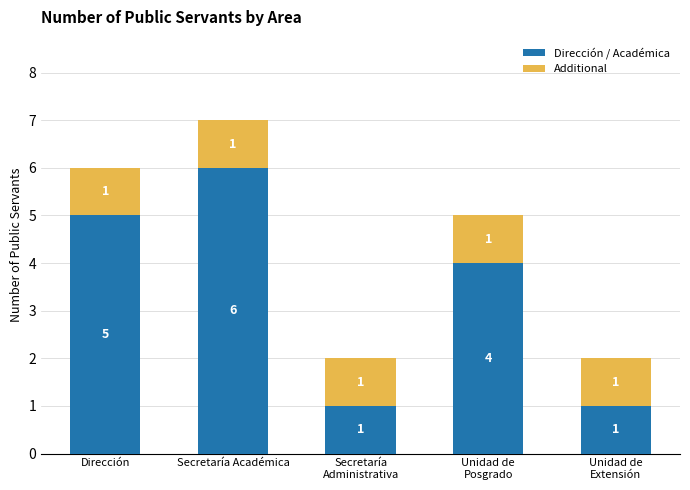

What is the total value across all series at Secretaría Académica?

7